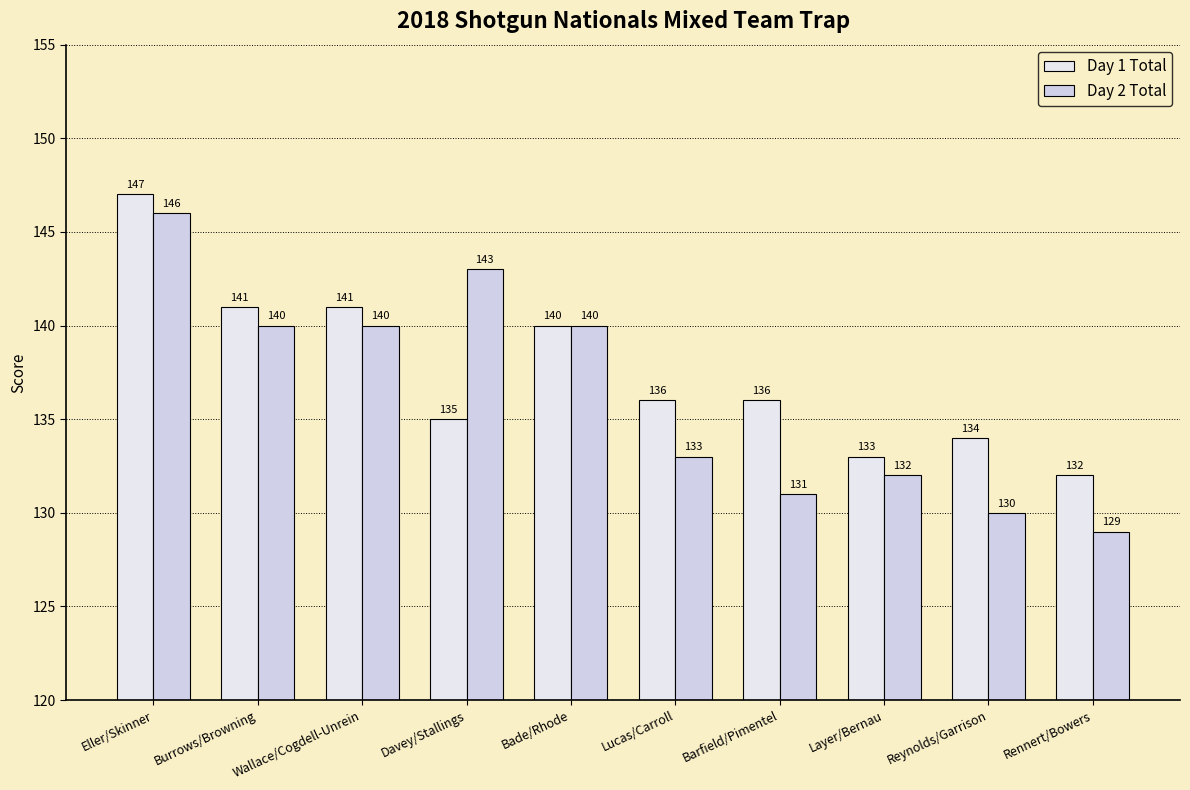

How many categories are shown in the chart?

10